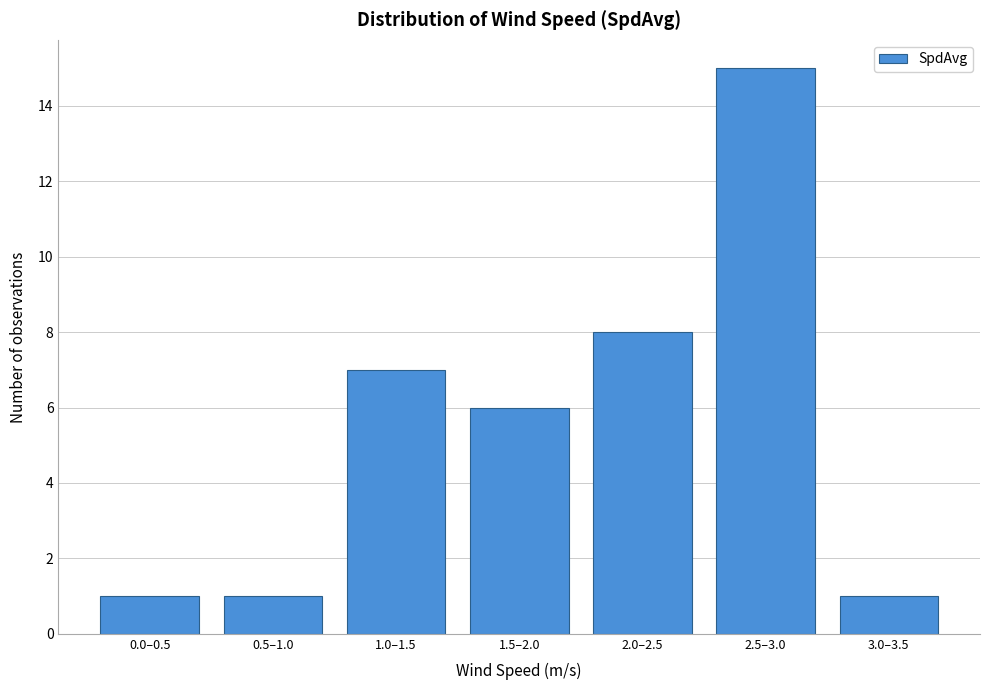

Reading right to left, what are all the values shown in this chart?

3.0–3.5=1	2.5–3.0=15	2.0–2.5=8	1.5–2.0=6	1.0–1.5=7	0.5–1.0=1	0.0–0.5=1